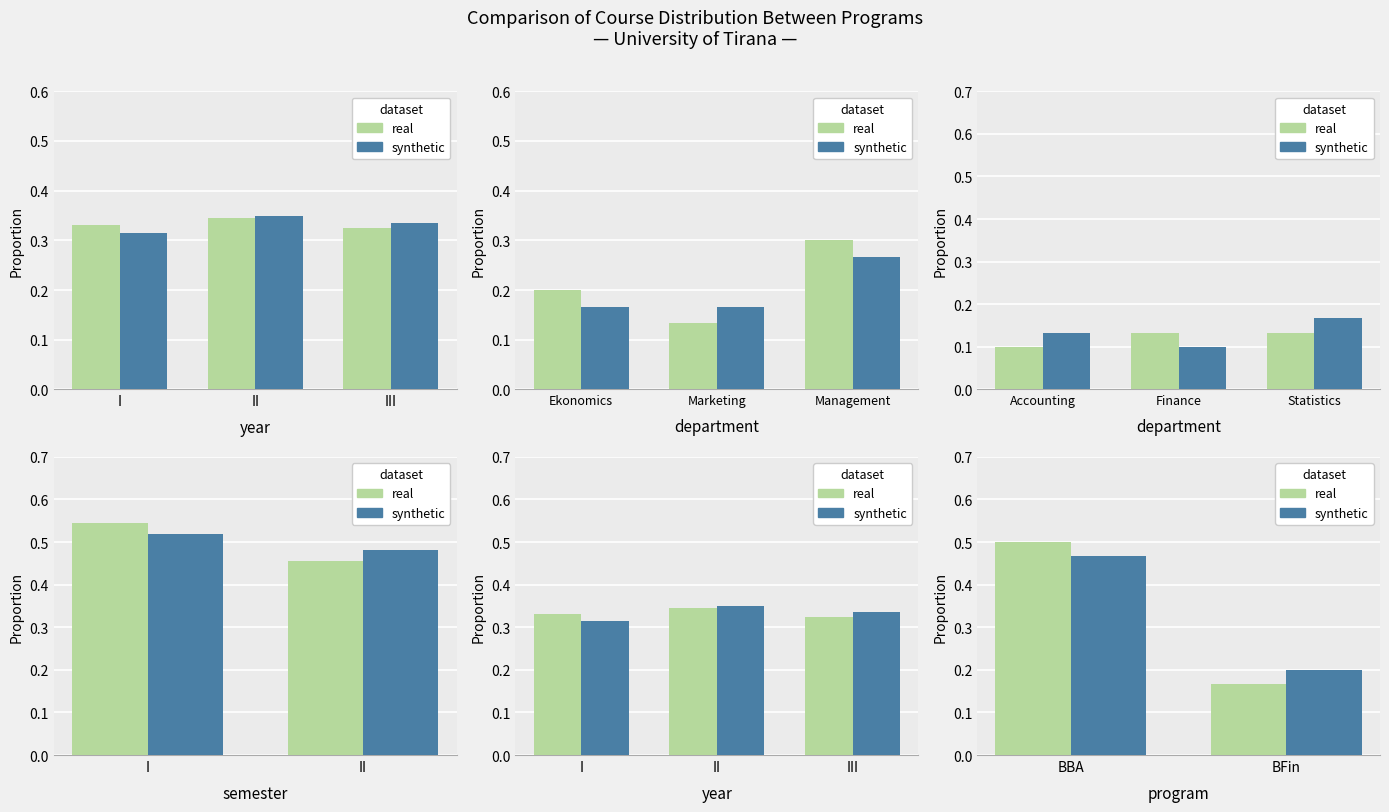

What is the average value of the synthetic series?

0.3